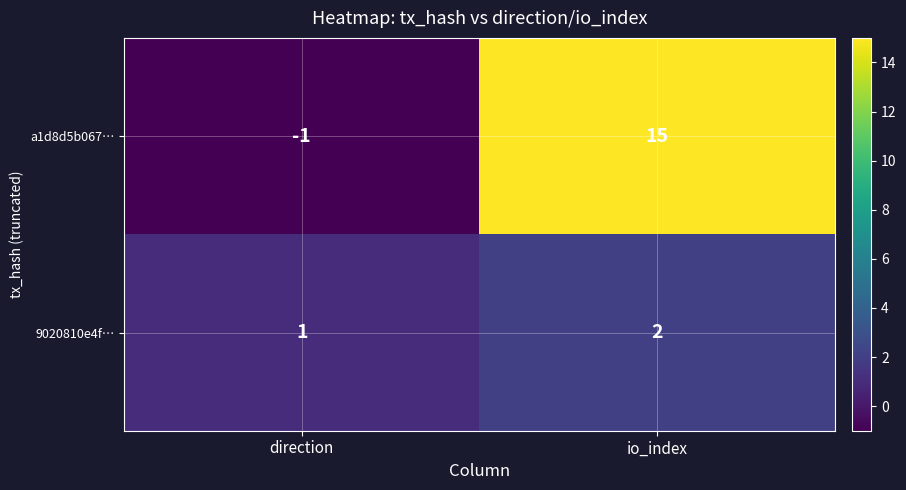

At direction, list the series in order from largest to smallest.

9020810e4f…, a1d8d5b067…